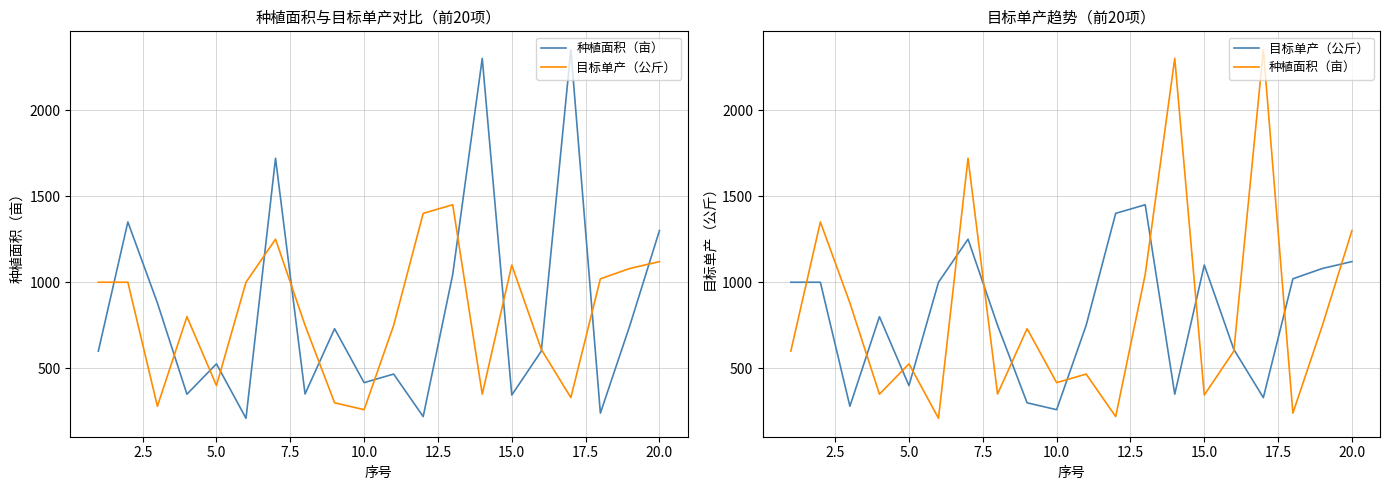

In 目标单产（公斤）, how many points are higher than both neighbors (excluding endpoints)?

4